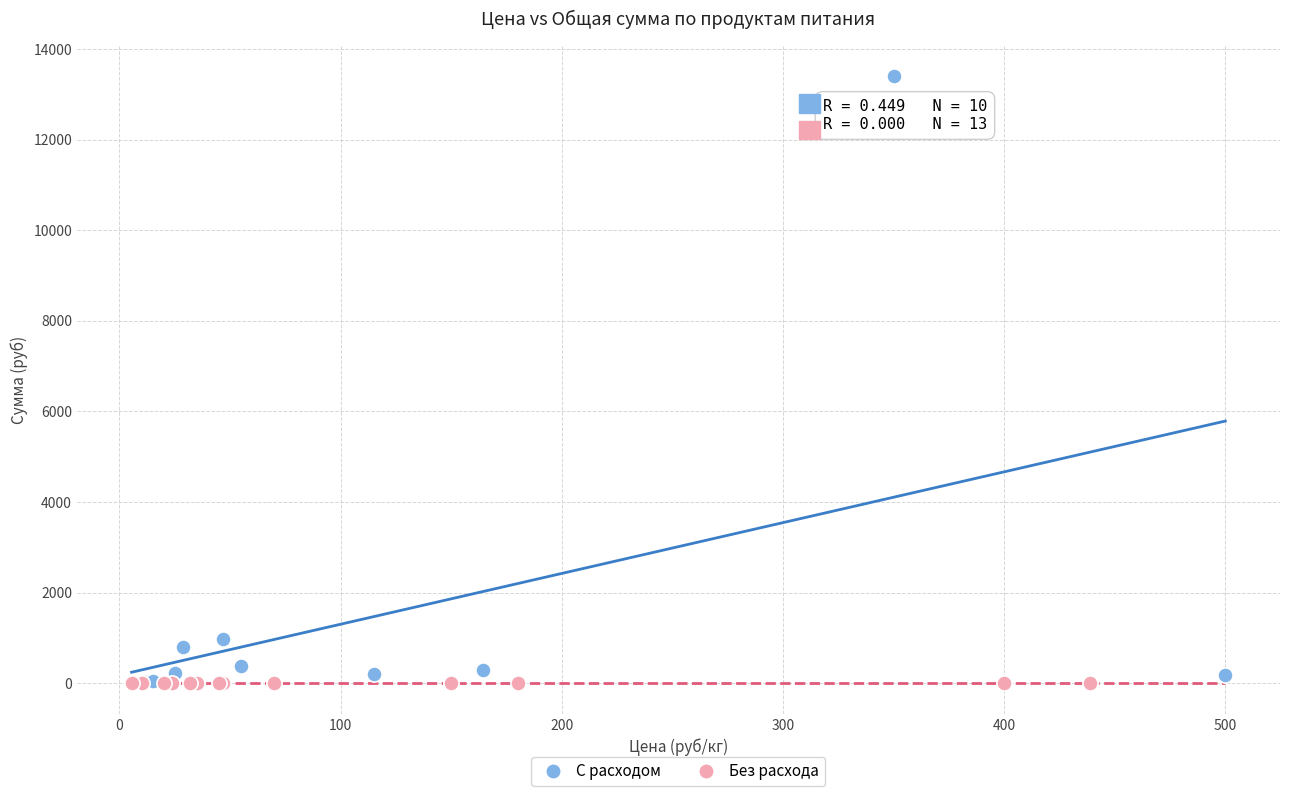

What are all the series names shown in the legend?

С расходом, Без расхода